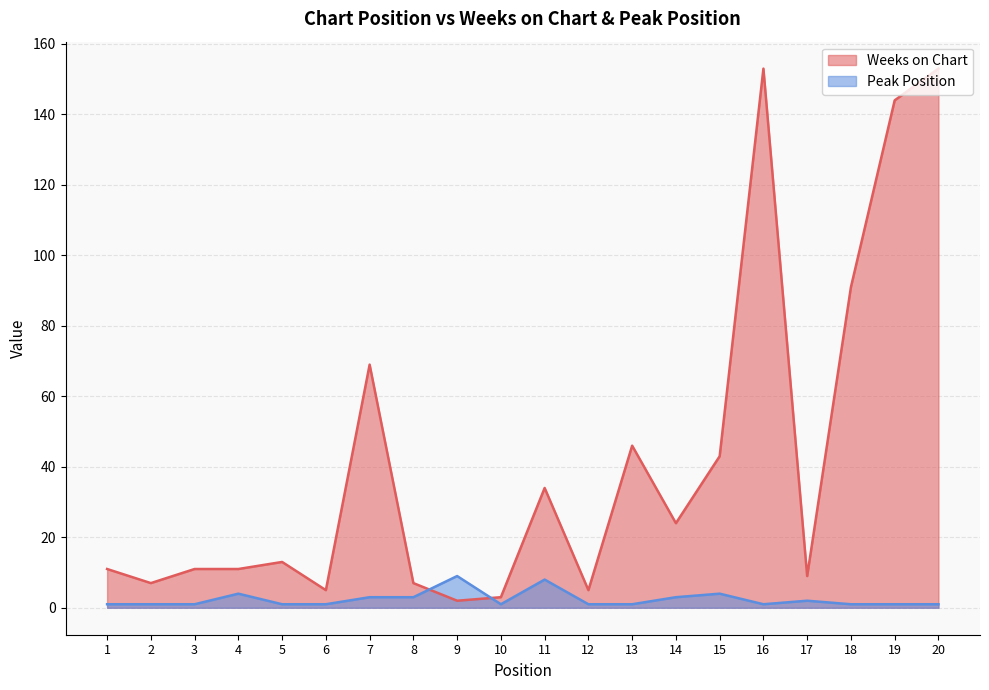

What is the total value across all series at 3?

12